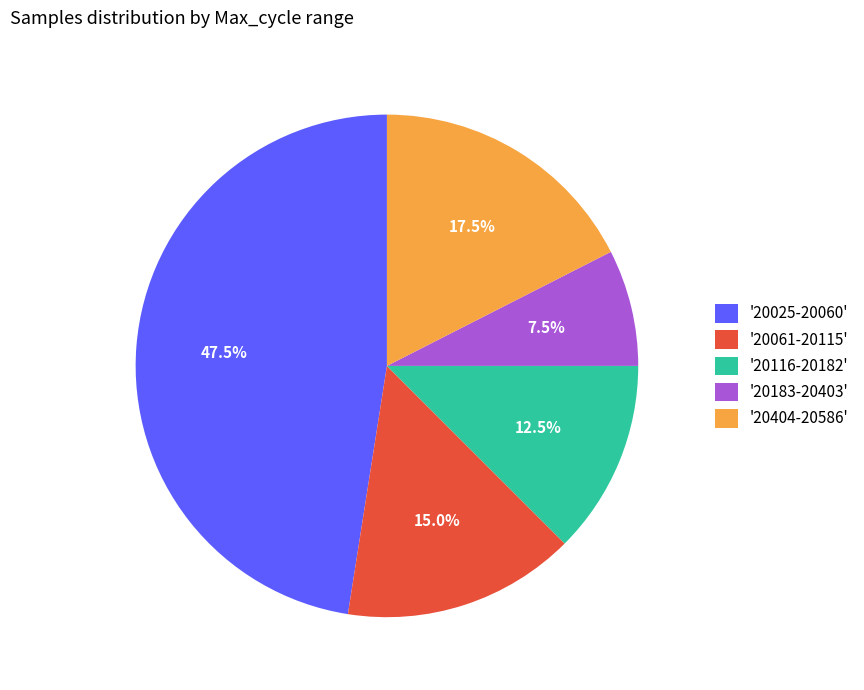

What portion of the pie excludes '20061-20115'?

85.0%